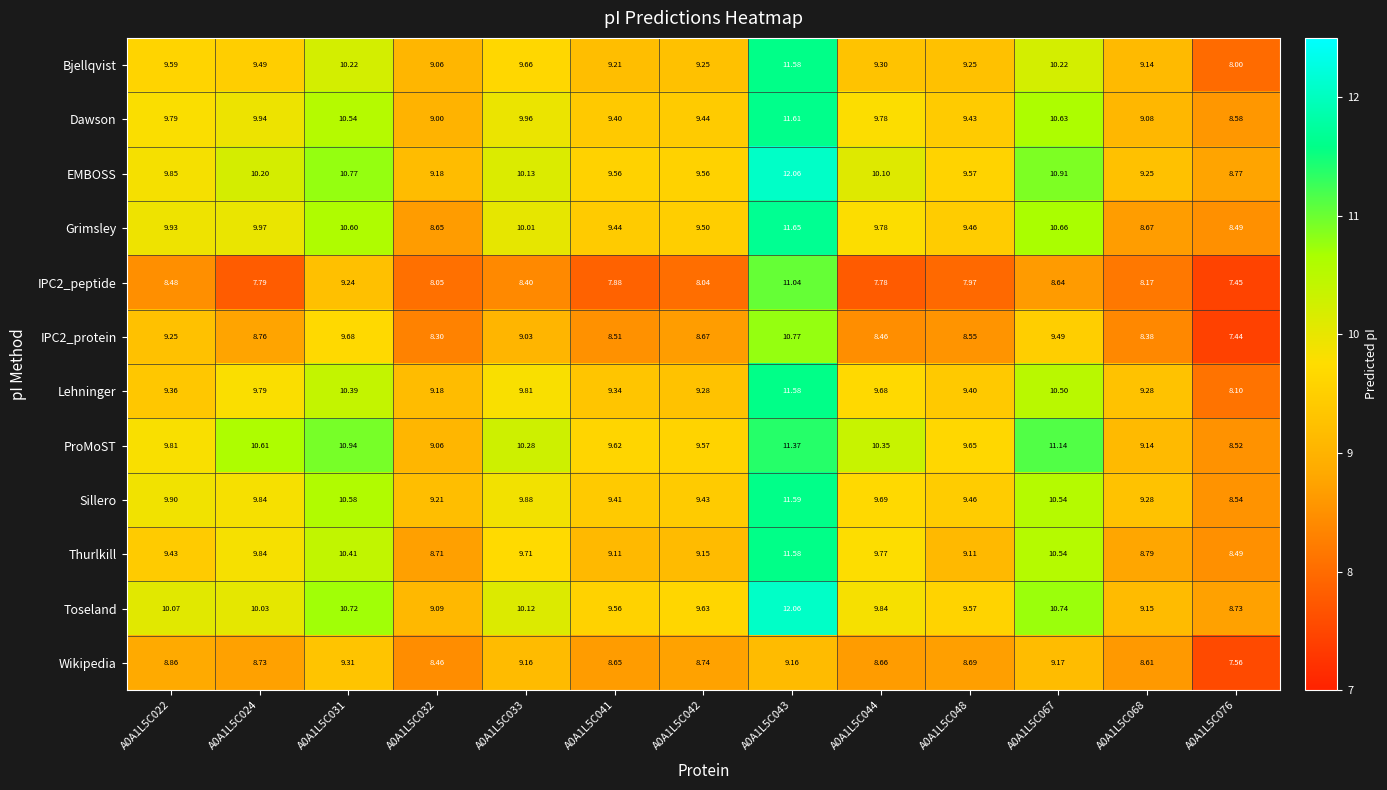

Between A0A1L5C041 and A0A1L5C067, which series saw the biggest shift?

ProMoST